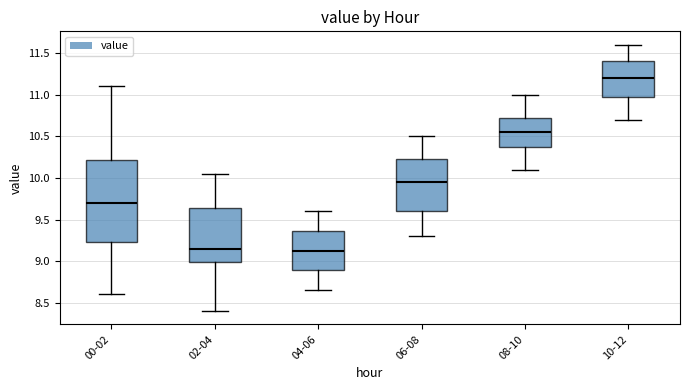

Where does the upper whisker of the box for 00-02 end on the y-axis? The values are not printed on the chart, so give them approximately, as read against the axis.

11.10